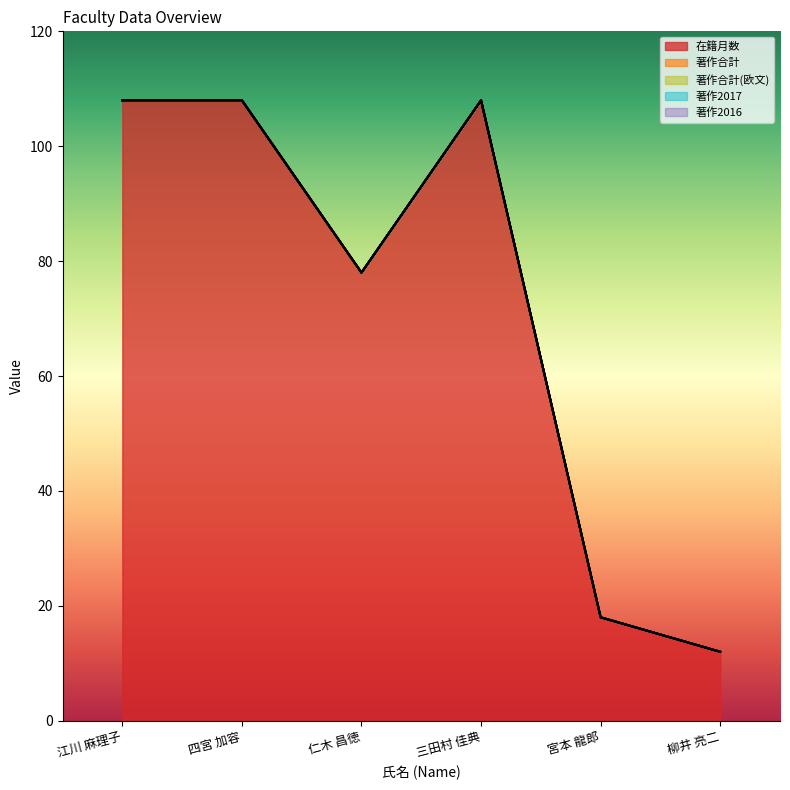

Reading left to right, list all the values displayed in this chart.

在籍月数: 江川 麻理子=108	四宮 加容=108	仁木 昌徳=78	三田村 佳典=108	宮本 龍郎=18	柳井 亮二=12
著作合計: 江川 麻理子=0	四宮 加容=0	仁木 昌徳=0	三田村 佳典=0	宮本 龍郎=0	柳井 亮二=0
著作合計(欧文): 江川 麻理子=0	四宮 加容=0	仁木 昌徳=0	三田村 佳典=0	宮本 龍郎=0	柳井 亮二=0
著作2017: 江川 麻理子=0	四宮 加容=0	仁木 昌徳=0	三田村 佳典=0	宮本 龍郎=0	柳井 亮二=0
著作2016: 江川 麻理子=0	四宮 加容=0	仁木 昌徳=0	三田村 佳典=0	宮本 龍郎=0	柳井 亮二=0